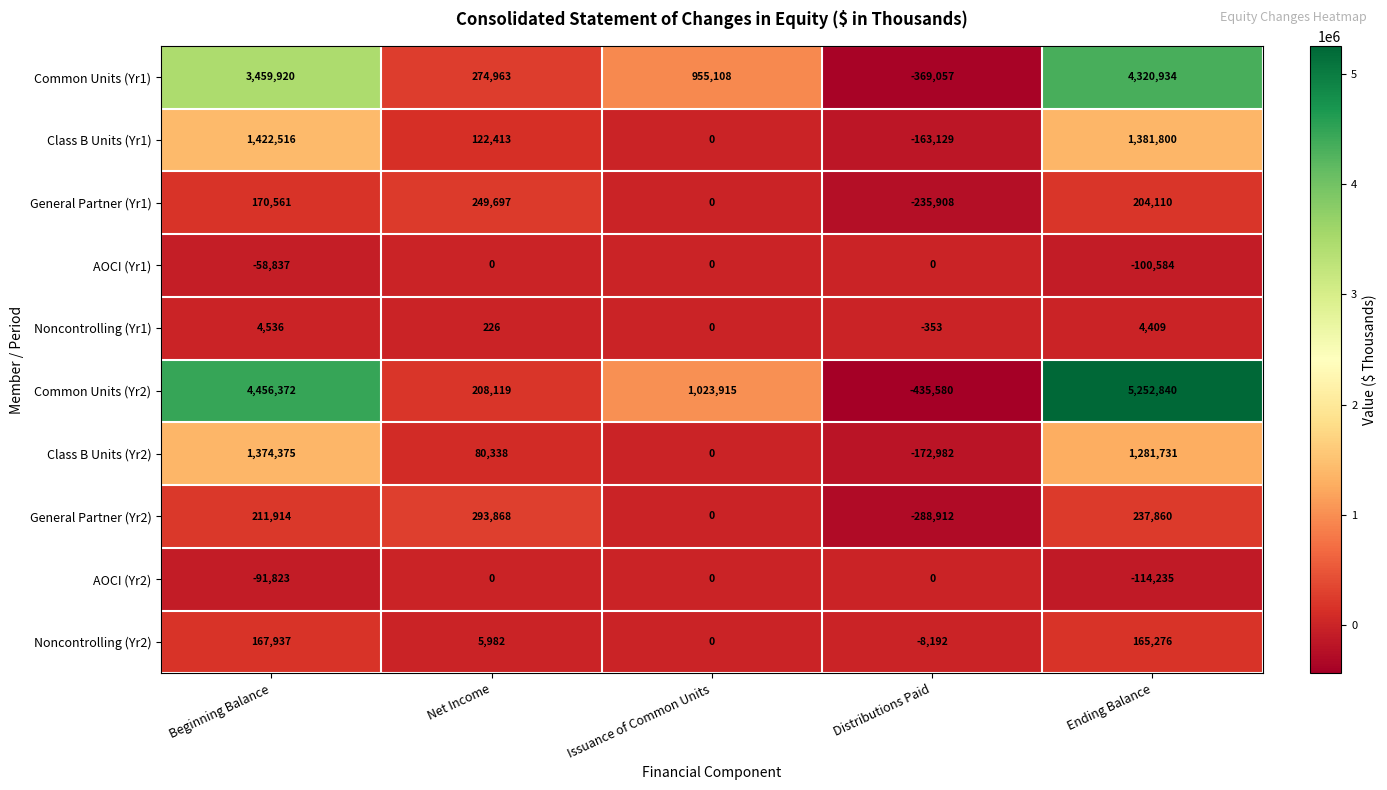

What is the average value of the Noncontrolling (Yr1) series?

1764